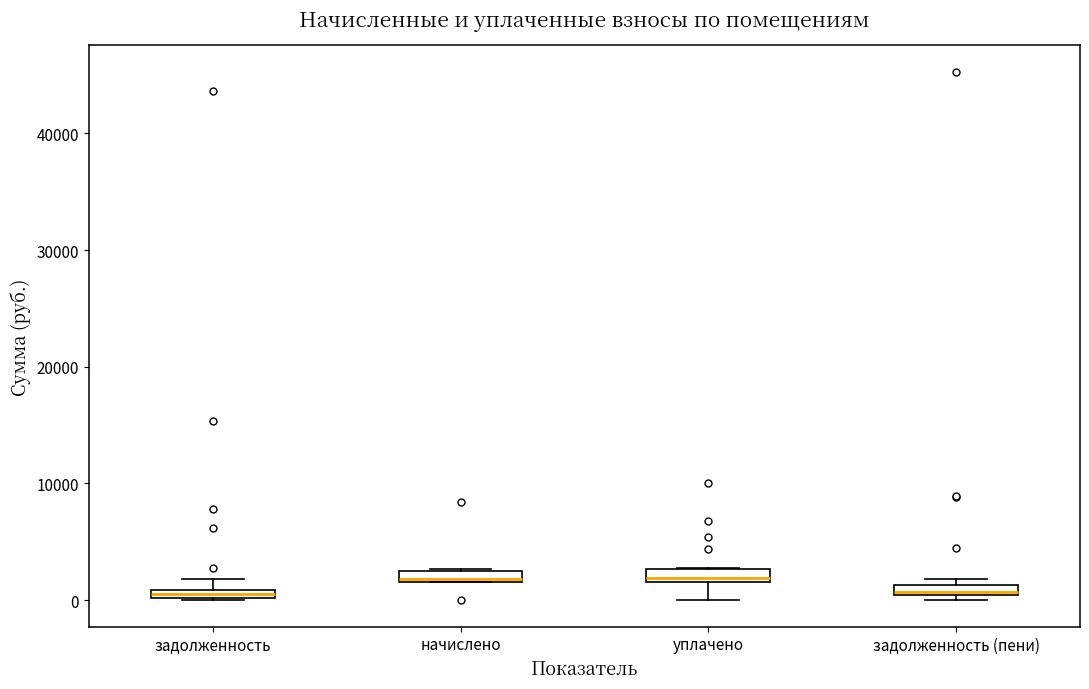

Where is the lower edge of the box for начислено on the y-axis? The values are not printed on the chart, so give them approximately, as read against the axis.

2000